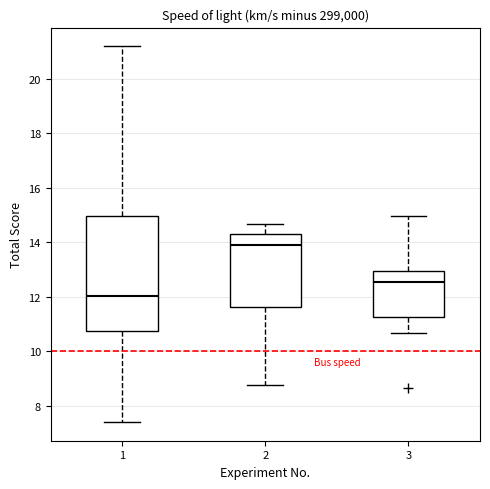

Which box's median line is the highest?

2